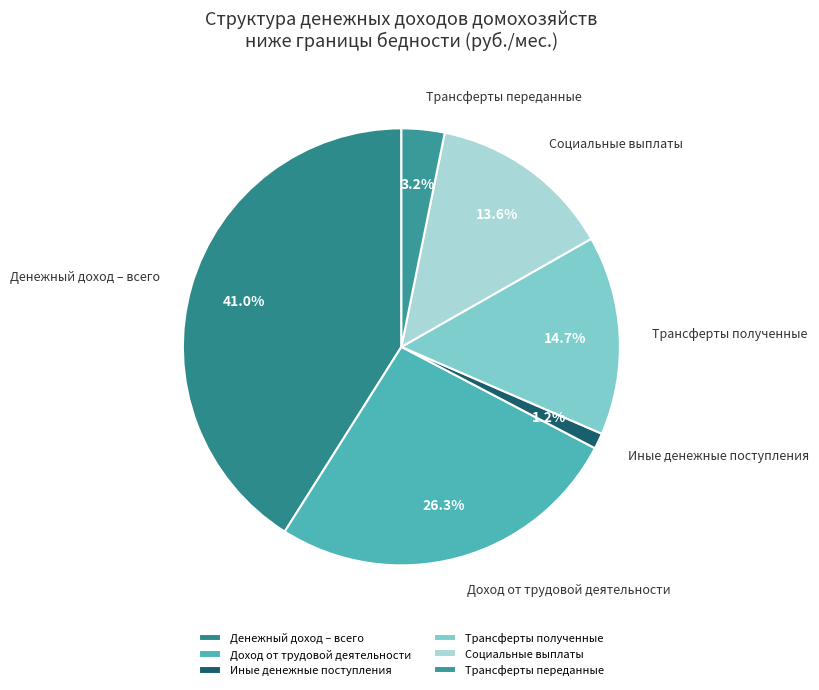

How many slices are in this pie chart?

6